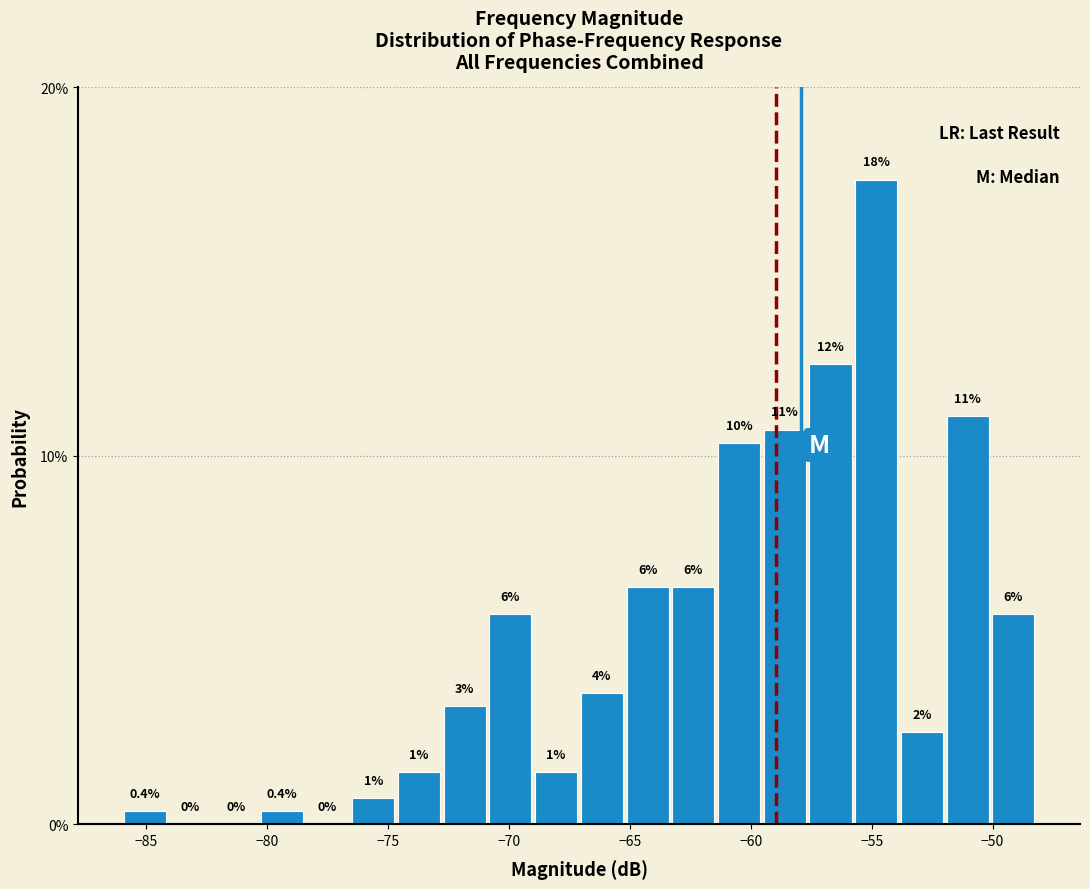

Read against the x-axis, roughly where is the centre of the tallest bar?

-55.0